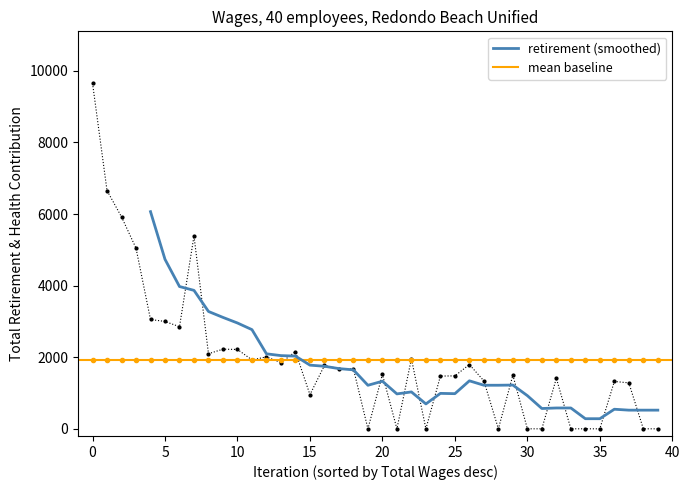

Count the number of values greater than 1676.

19